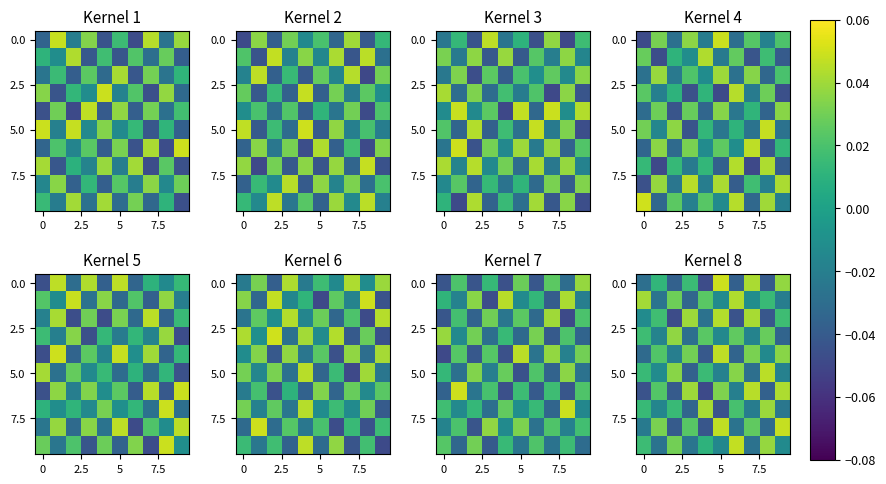

What is the spread (max minus min) of values at 7?

0.1